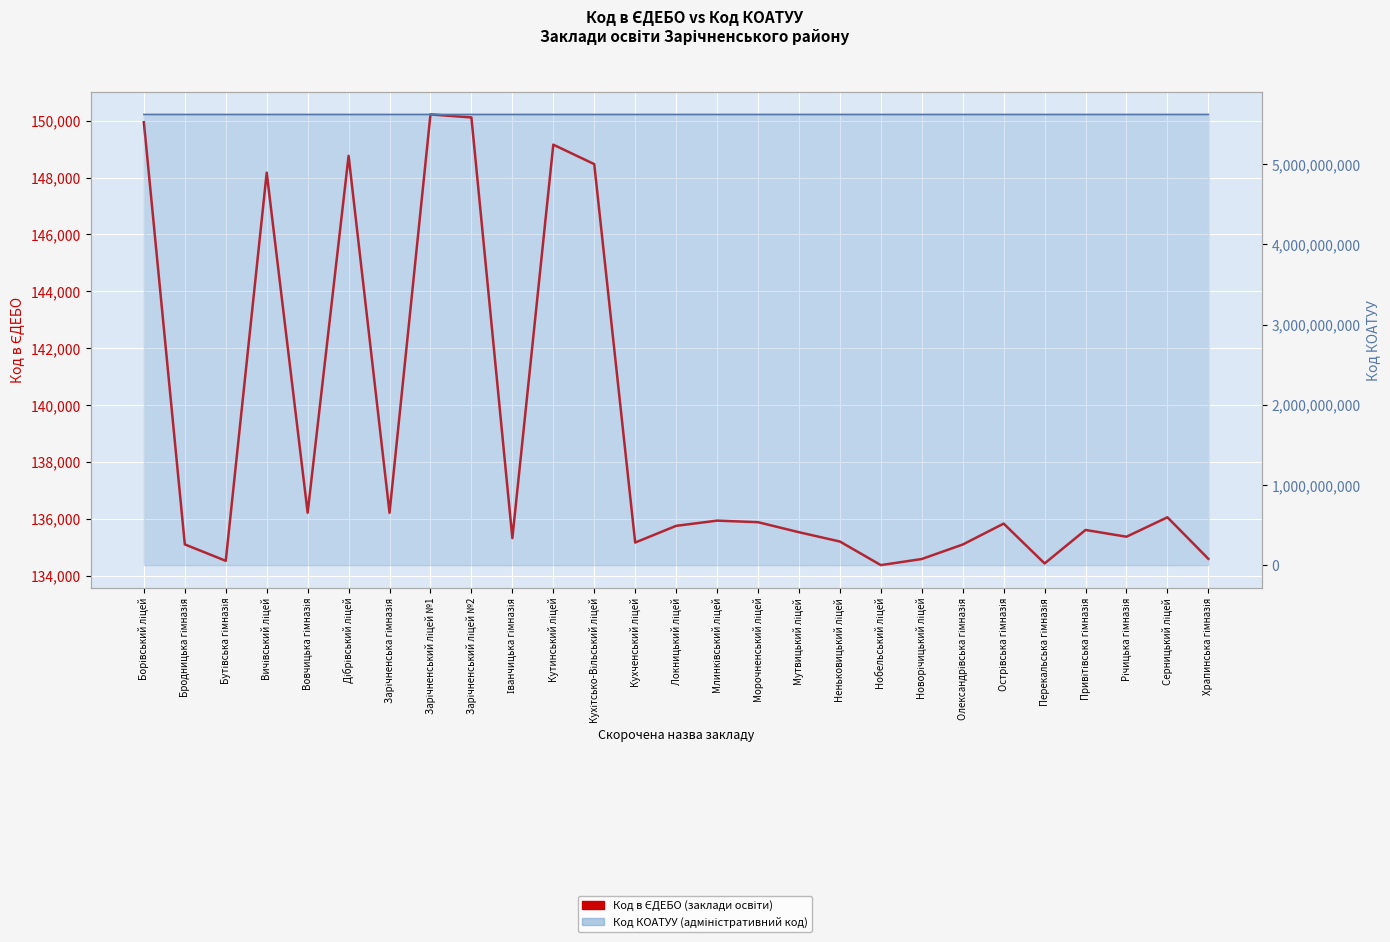

Is the value of Код КОАТУУ at Олександрівська гімназія greater than the value of Код в ЄДЕБО at Дібрівський ліцей?

Yes